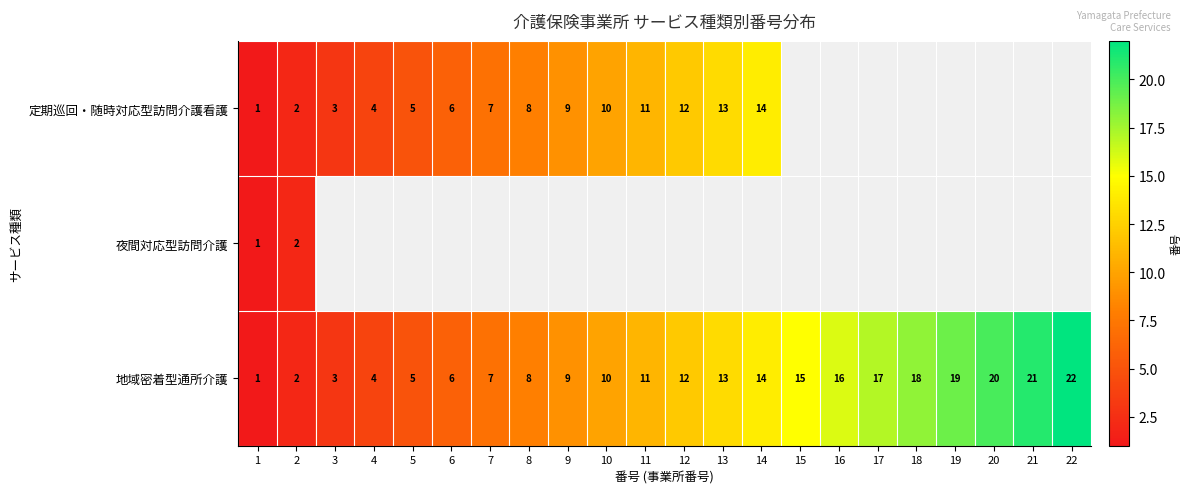

What is the difference between the maximum and minimum values in the 地域密着型通所介護 series?

21